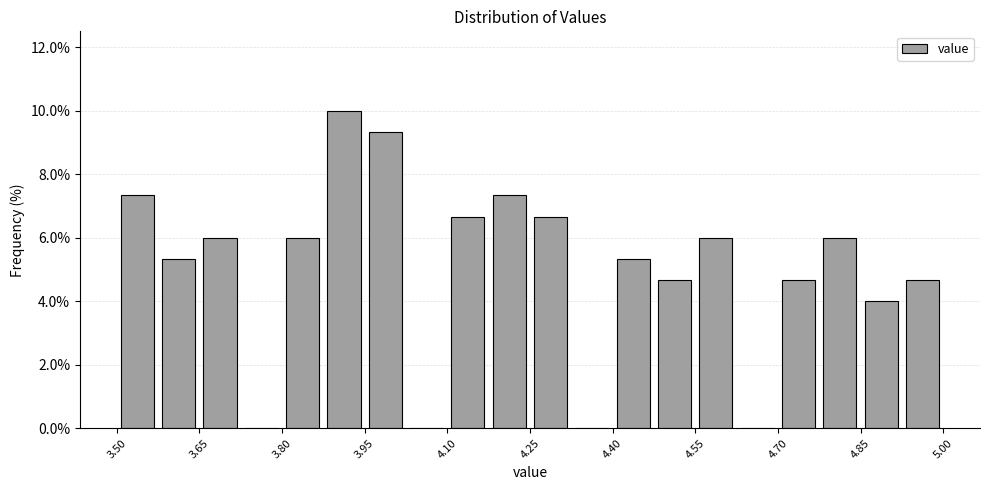

Around what value on the x-axis is the tallest bar? Give the approximate position of its centre, as read against the axis.

3.92